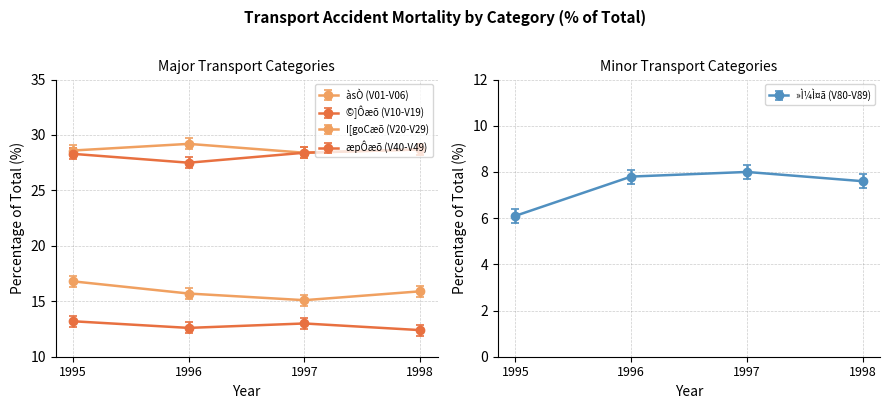

At which label does »Ì¼Ì¤ã (V80-V89) reach its minimum?

1995